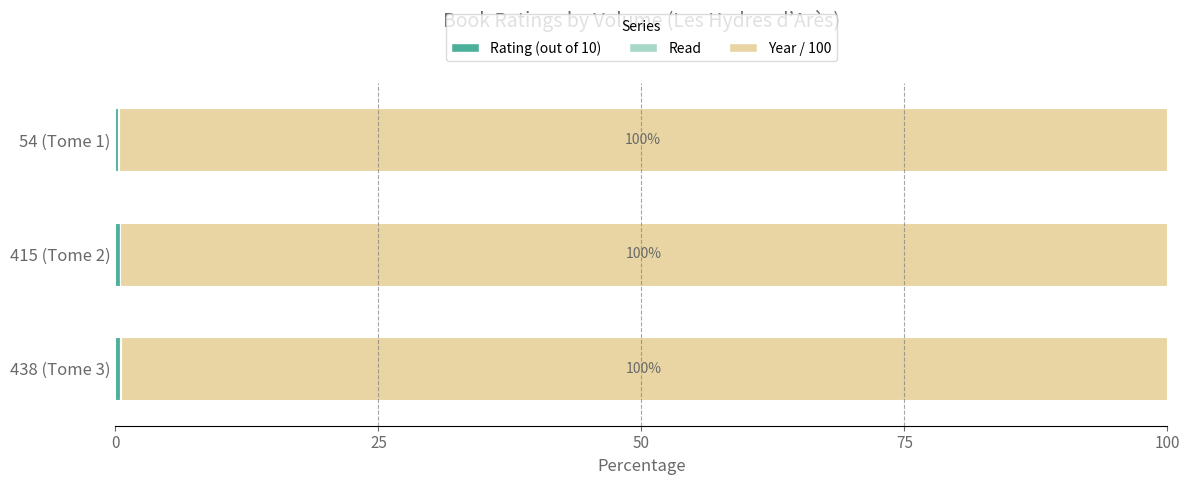

How many data points does each series have?

3